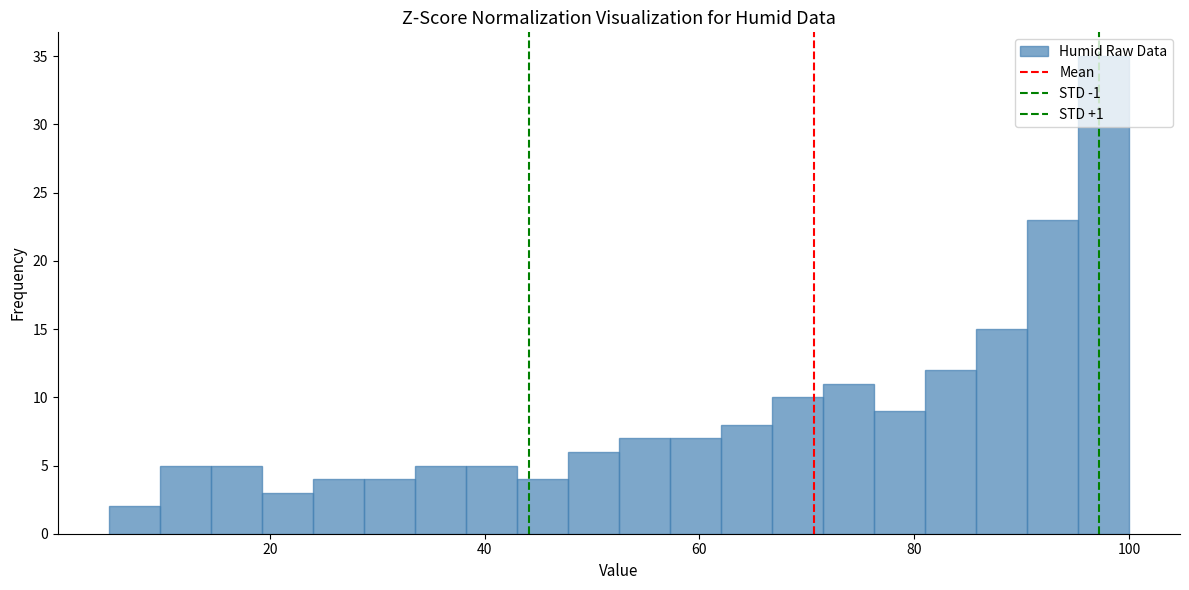

Read against the x-axis, roughly where is the centre of the tallest bar?

98